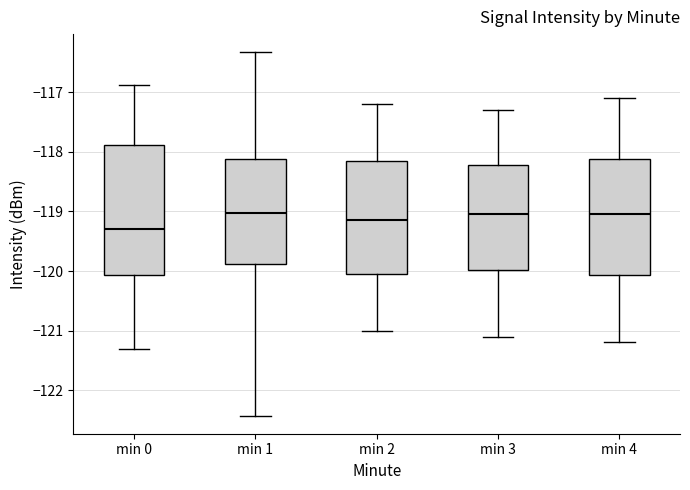

Which box is the tallest, from its lower edge to its upper edge?

min 0